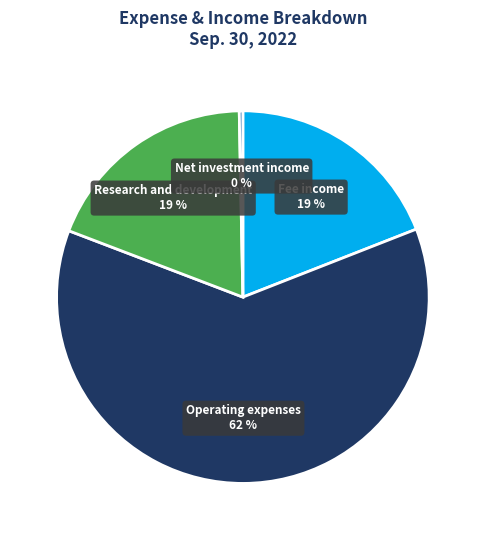

Approximately how many times larger is the value at Operating expenses 62 % compared to Research and development 19 %?

3.3